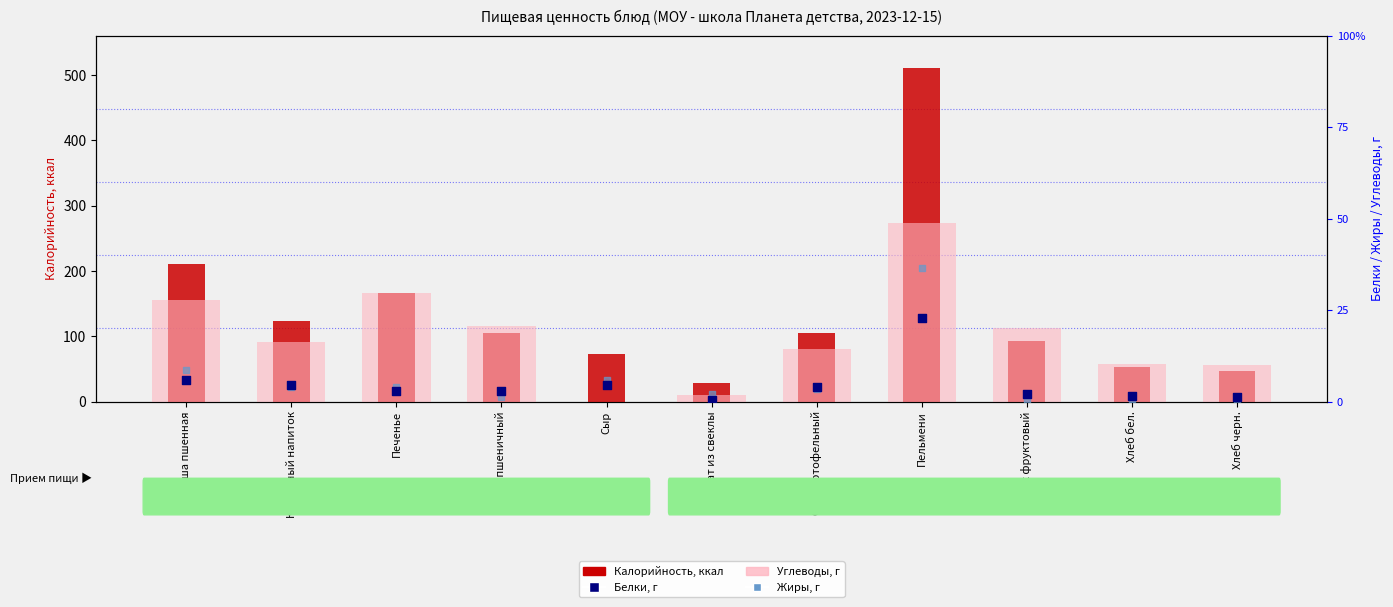

Which series has the largest Y range (max minus min)?

Калорийность